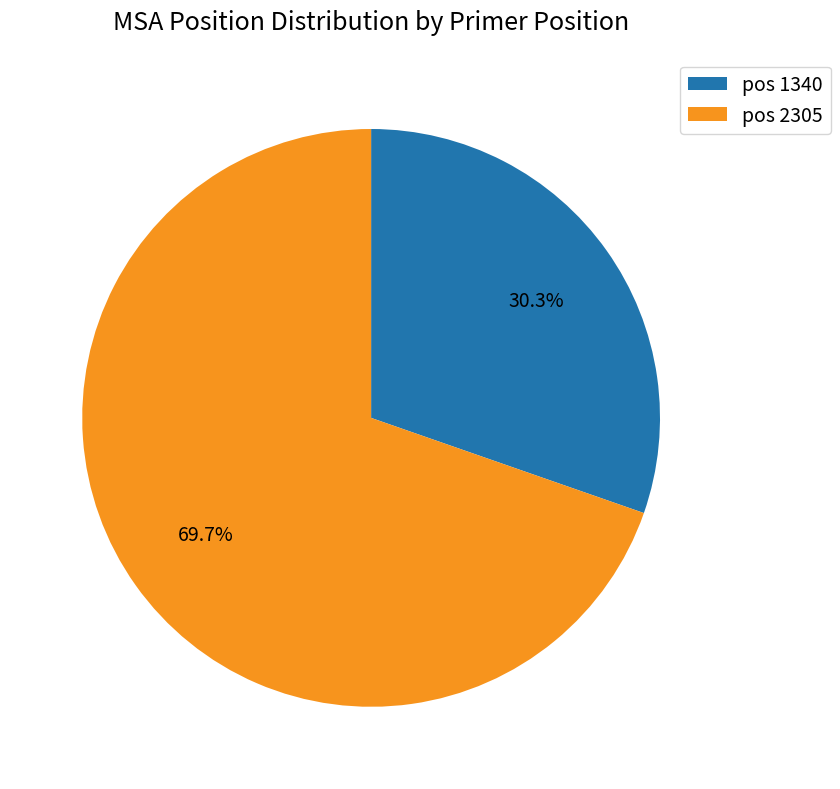

Which slice is the largest?

pos 2305